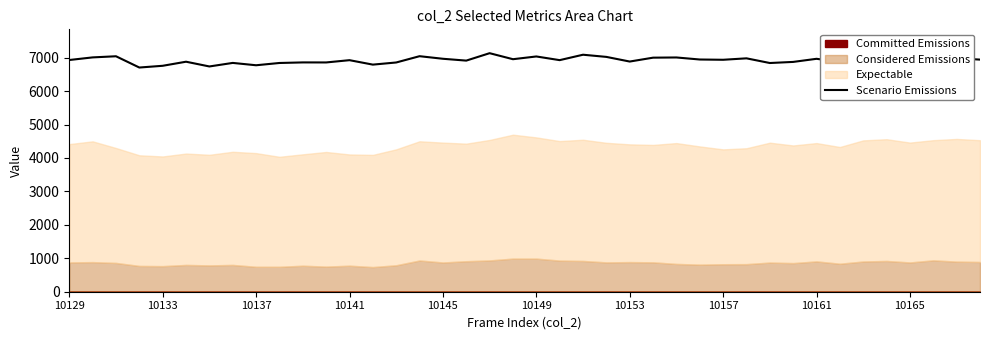

How many lines are shown in the chart?

1